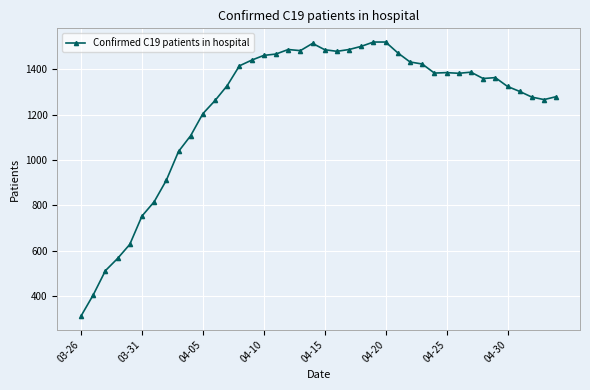

What is the sum of all values?

49126